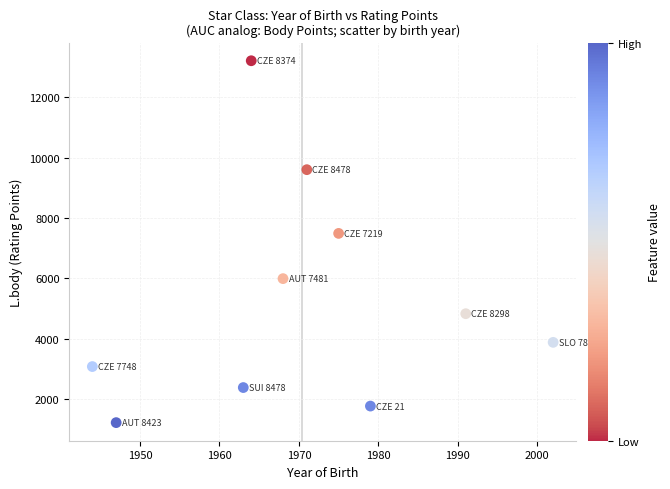

What is the range of Y values (max minus min)?

12000